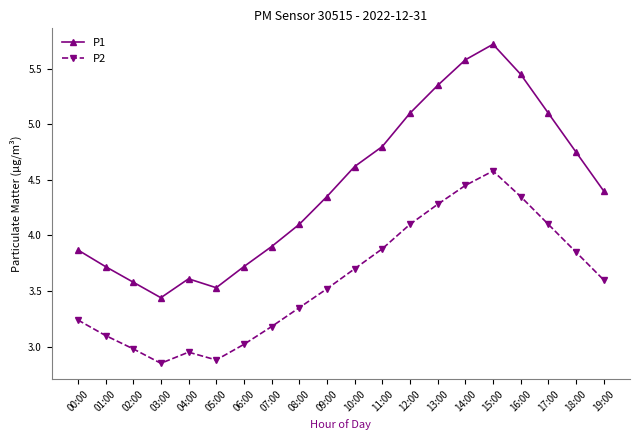

Does the chart have visible grid lines?

No